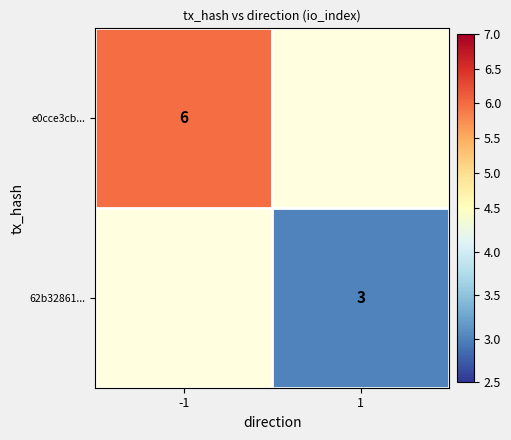

At how many categories does at least one series exceed 4?

1